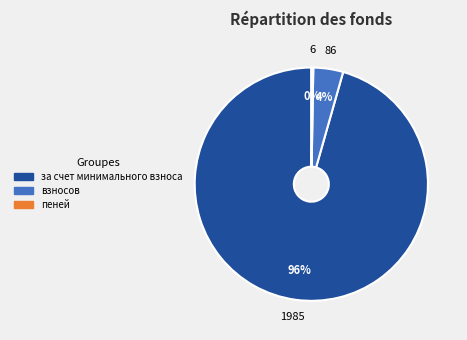

To the nearest percent, what is the average slice percentage?

33%